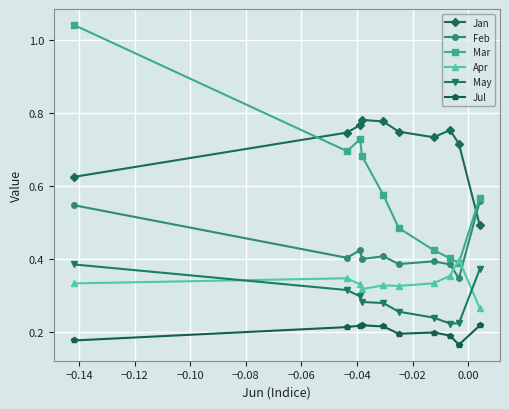

What are all the series names shown in the legend?

Jan, Feb, Mar, Apr, May, Jul